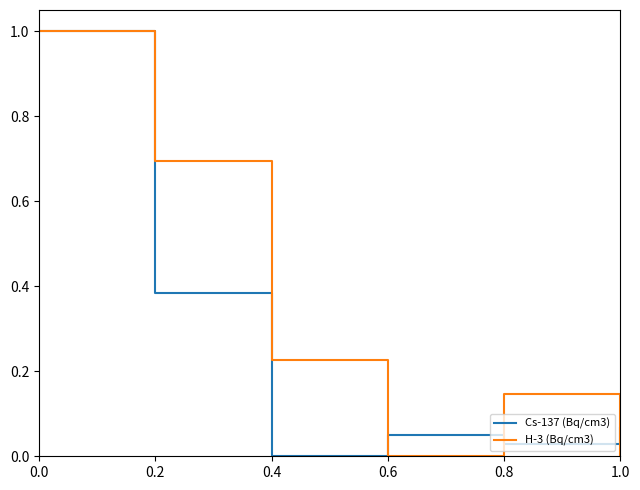

Between 0.2 and 1.0, which series saw the biggest shift?

H-3 (Bq/cm3)